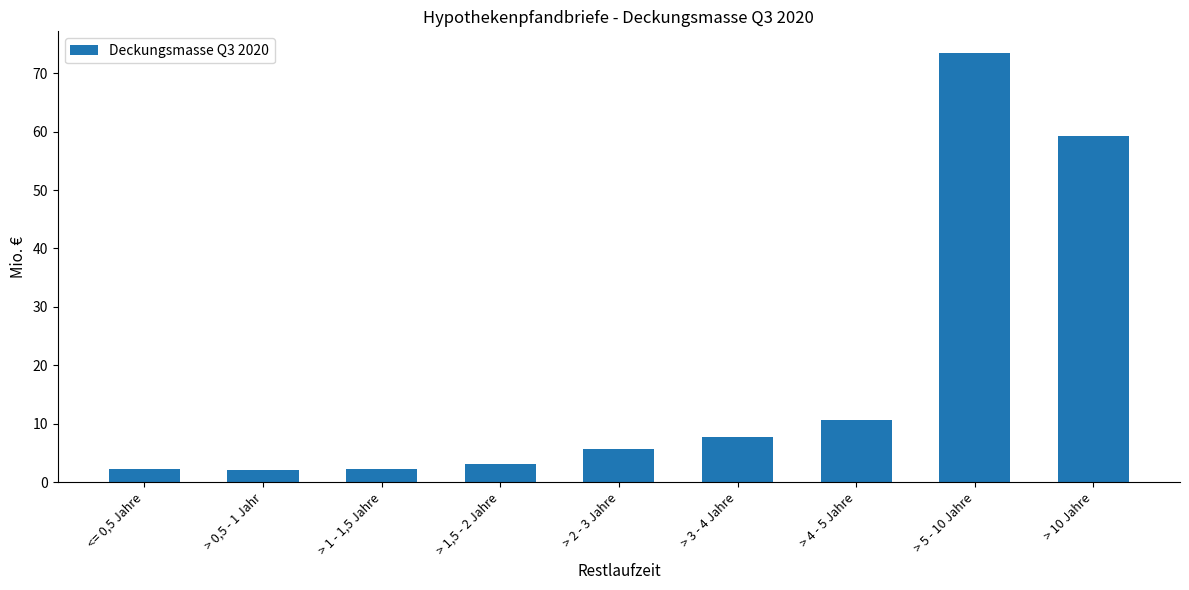

What value does the data have at > 5 - 10 Jahre?

73.5